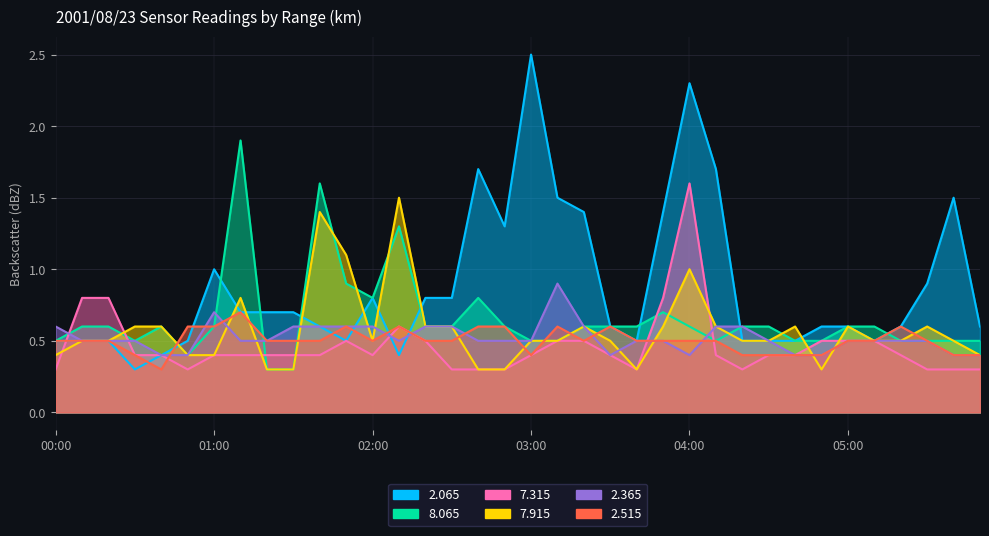

What is the difference between the second highest and second lowest values in the   8.065 series?

1.3